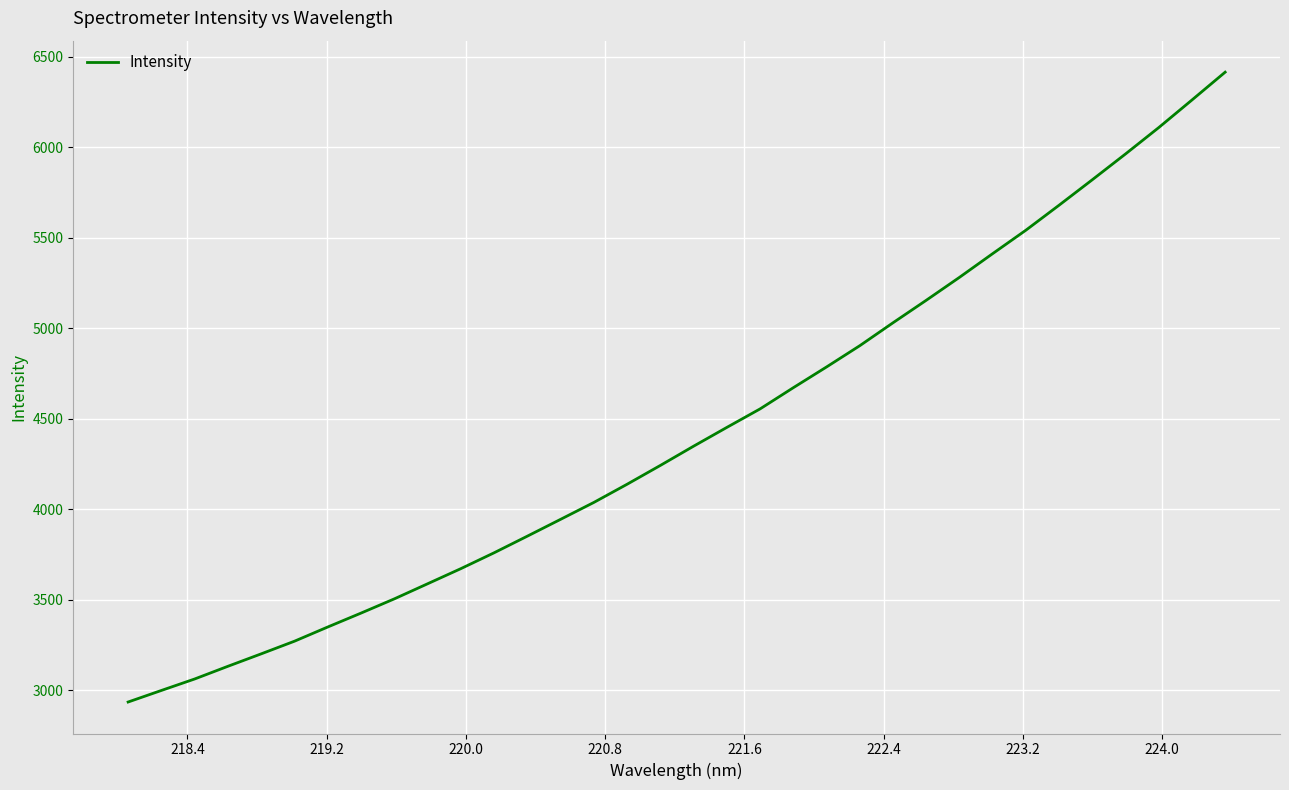

Is this an area chart (filled region under the line)?

No